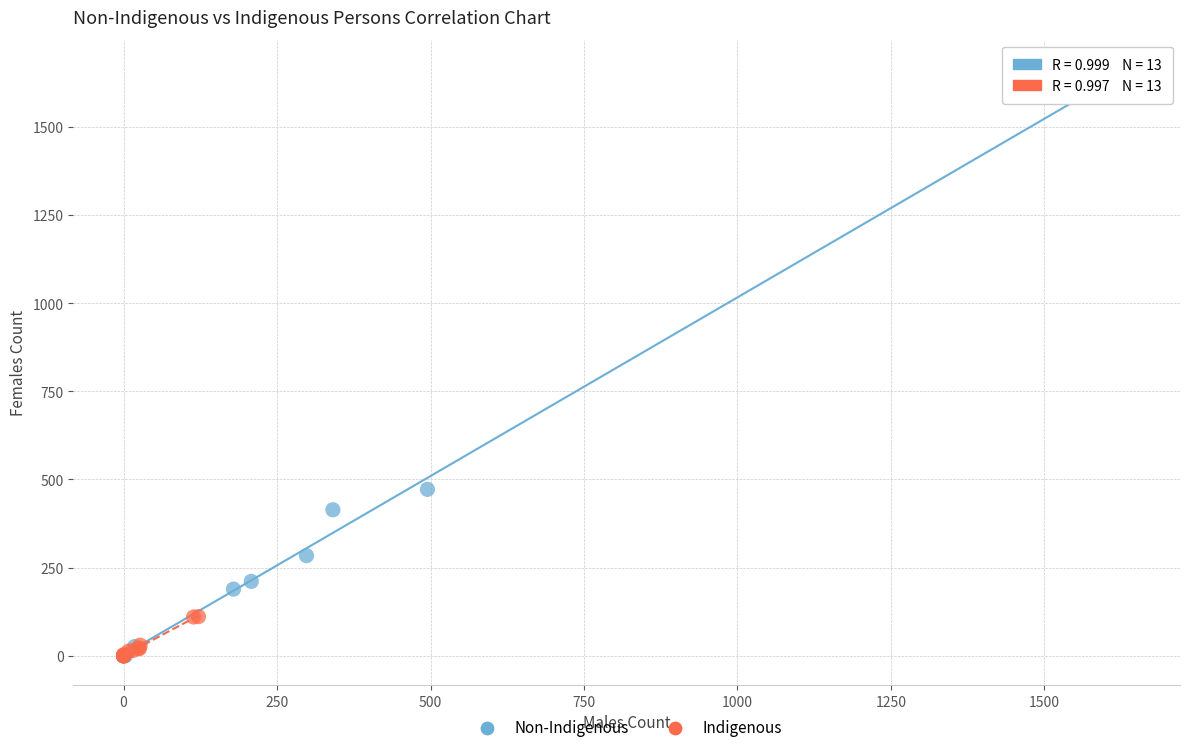

Which series has the widest spread of Y values?

Non-Indigenous